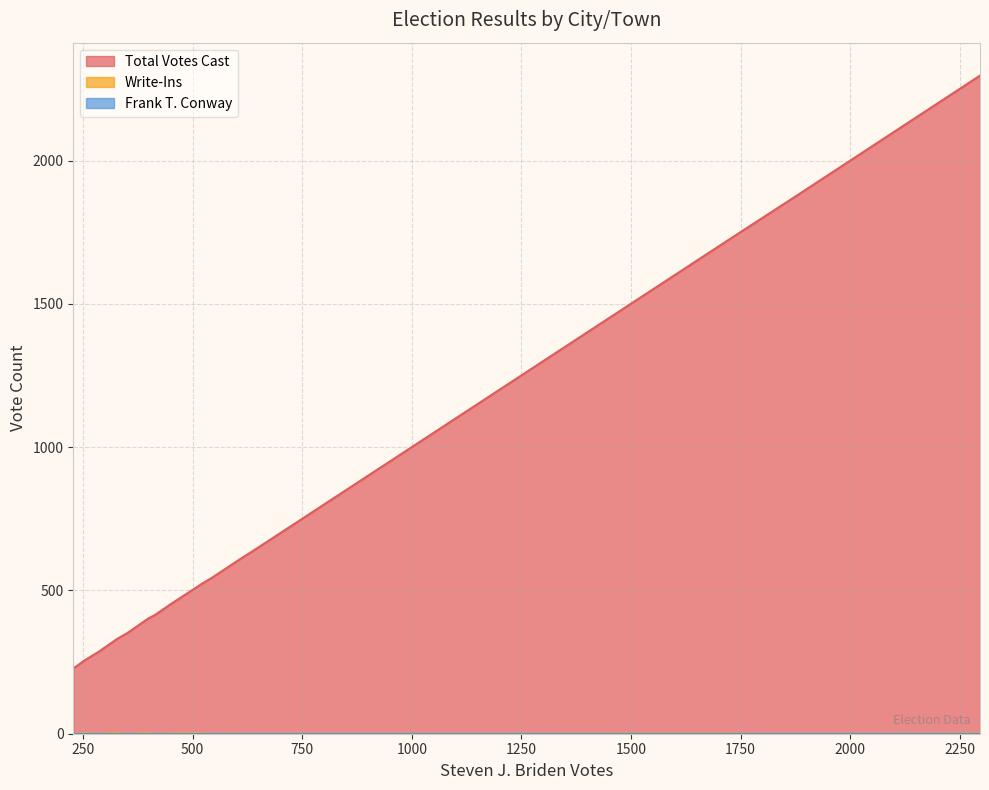

Which series has the largest range (max minus min)?

Total Votes Cast